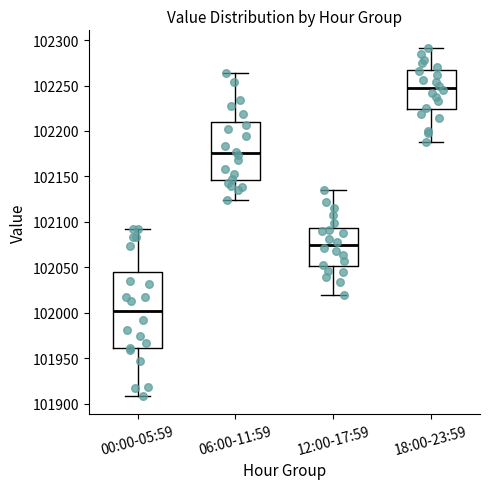

Which box's median line is the highest?

18:00-23:59